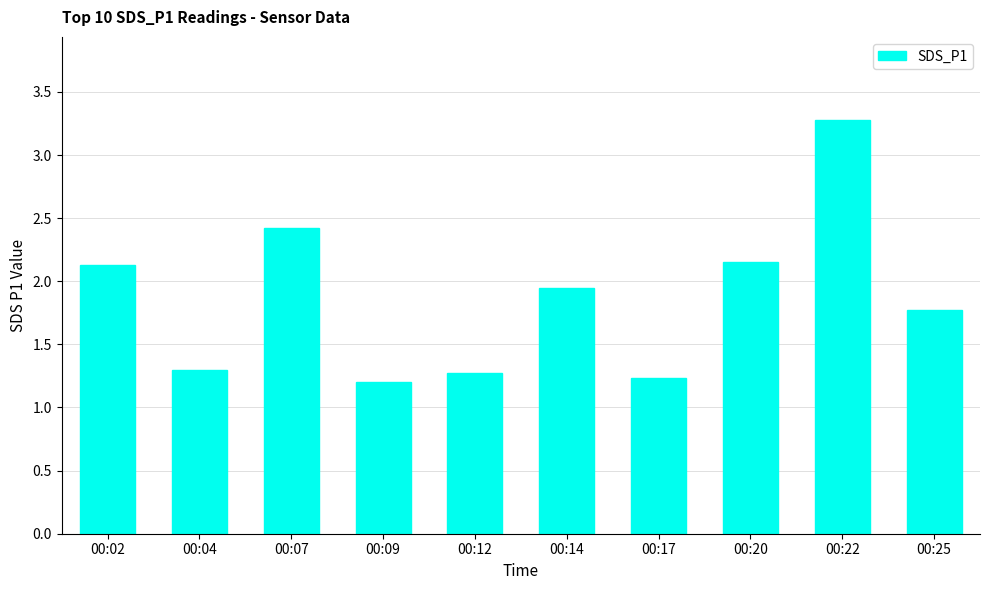

What is the smallest value displayed?

1.2